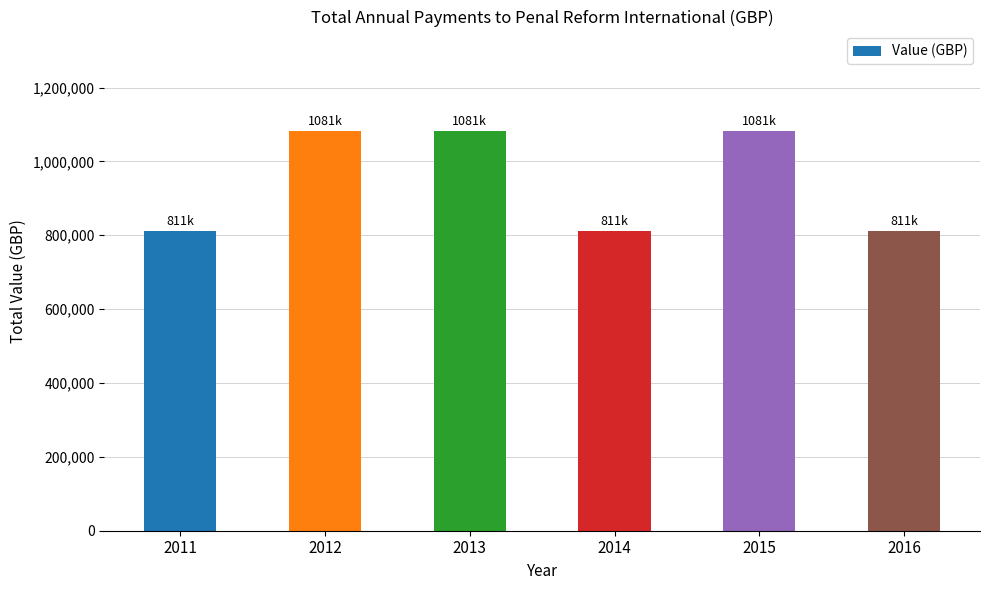

What is the approximate value at 2013?

1081376